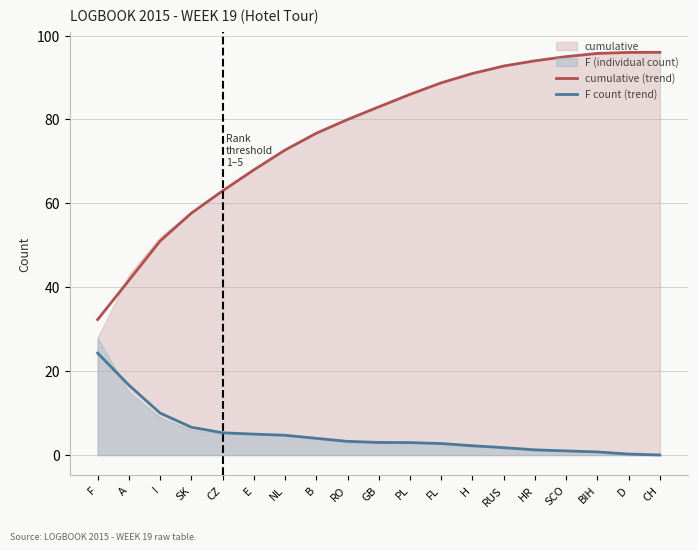

What is the label of the 1st point from the left?

F